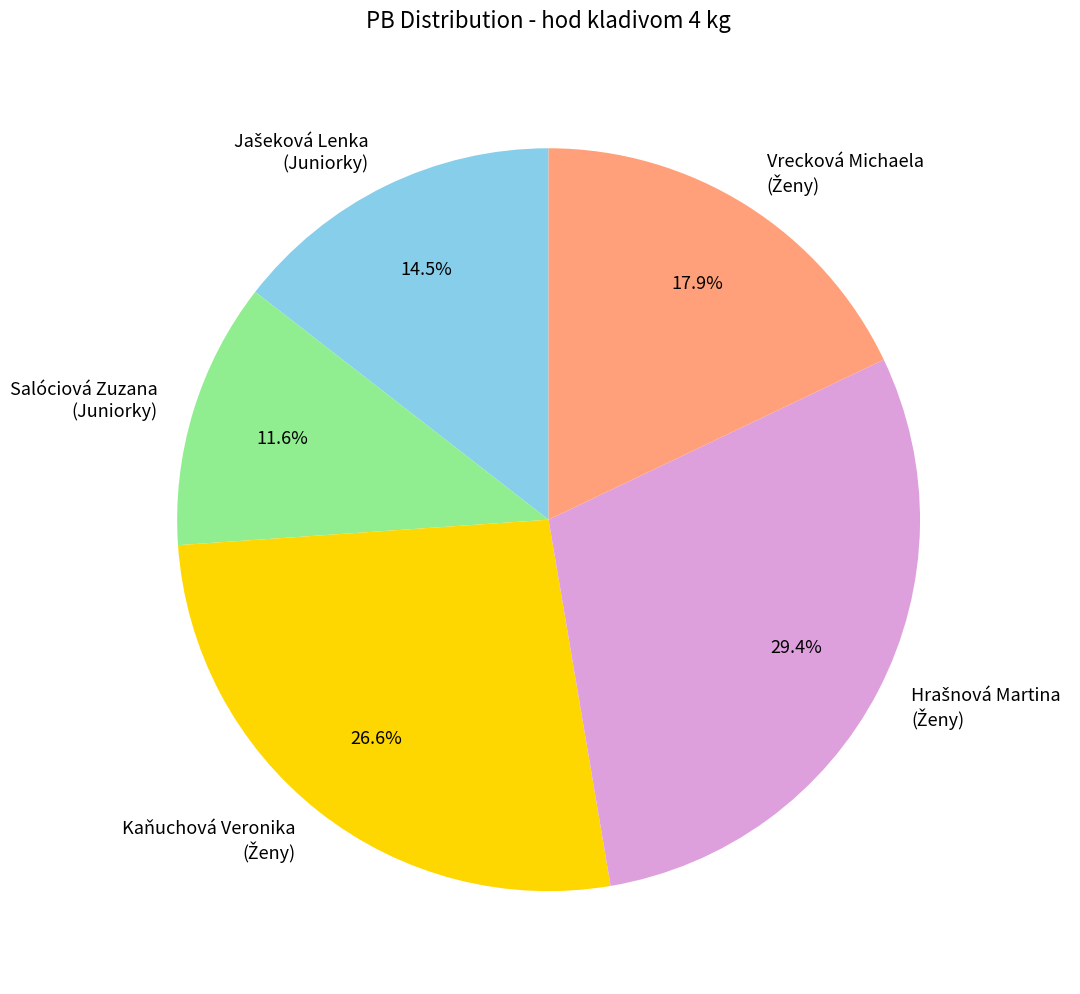

Which slice is the smallest?

Salóciová Zuzana (Juniorky)